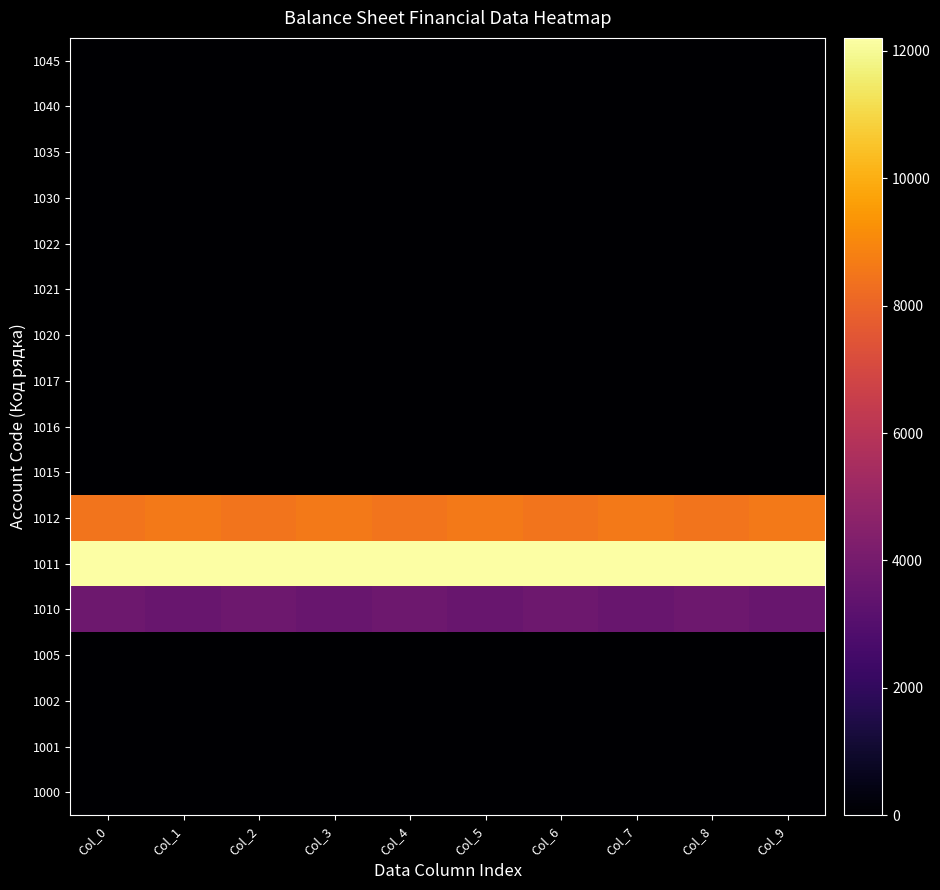

Reading left to right, what are all the values shown in this chart?

1000: Col_0=0	Col_1=0	Col_2=0	Col_3=0	Col_4=0	Col_5=0	Col_6=0	Col_7=0	Col_8=0	Col_9=0
1001: Col_0=0	Col_1=0	Col_2=0	Col_3=0	Col_4=0	Col_5=0	Col_6=0	Col_7=0	Col_8=0	Col_9=0
1002: Col_0=0	Col_1=0	Col_2=0	Col_3=0	Col_4=0	Col_5=0	Col_6=0	Col_7=0	Col_8=0	Col_9=0
1005: Col_0=0	Col_1=0	Col_2=0	Col_3=0	Col_4=0	Col_5=0	Col_6=0	Col_7=0	Col_8=0	Col_9=0
1010: Col_0=3754	Col_1=3614	Col_2=3754	Col_3=3614	Col_4=3754	Col_5=3614	Col_6=3754	Col_7=3614	Col_8=3754	Col_9=3614
1011: Col_0=12204	Col_1=12204	Col_2=12204	Col_3=12204	Col_4=12204	Col_5=12204	Col_6=12204	Col_7=12204	Col_8=12204	Col_9=12204
1012: Col_0=8450	Col_1=8590	Col_2=8450	Col_3=8590	Col_4=8450	Col_5=8590	Col_6=8450	Col_7=8590	Col_8=8450	Col_9=8590
1015: Col_0=0	Col_1=0	Col_2=0	Col_3=0	Col_4=0	Col_5=0	Col_6=0	Col_7=0	Col_8=0	Col_9=0
1016: Col_0=0	Col_1=0	Col_2=0	Col_3=0	Col_4=0	Col_5=0	Col_6=0	Col_7=0	Col_8=0	Col_9=0
1017: Col_0=0	Col_1=0	Col_2=0	Col_3=0	Col_4=0	Col_5=0	Col_6=0	Col_7=0	Col_8=0	Col_9=0
1020: Col_0=0	Col_1=0	Col_2=0	Col_3=0	Col_4=0	Col_5=0	Col_6=0	Col_7=0	Col_8=0	Col_9=0
1021: Col_0=0	Col_1=0	Col_2=0	Col_3=0	Col_4=0	Col_5=0	Col_6=0	Col_7=0	Col_8=0	Col_9=0
1022: Col_0=0	Col_1=0	Col_2=0	Col_3=0	Col_4=0	Col_5=0	Col_6=0	Col_7=0	Col_8=0	Col_9=0
1030: Col_0=0	Col_1=0	Col_2=0	Col_3=0	Col_4=0	Col_5=0	Col_6=0	Col_7=0	Col_8=0	Col_9=0
1035: Col_0=0	Col_1=0	Col_2=0	Col_3=0	Col_4=0	Col_5=0	Col_6=0	Col_7=0	Col_8=0	Col_9=0
1040: Col_0=0	Col_1=0	Col_2=0	Col_3=0	Col_4=0	Col_5=0	Col_6=0	Col_7=0	Col_8=0	Col_9=0
1045: Col_0=0	Col_1=0	Col_2=0	Col_3=0	Col_4=0	Col_5=0	Col_6=0	Col_7=0	Col_8=0	Col_9=0